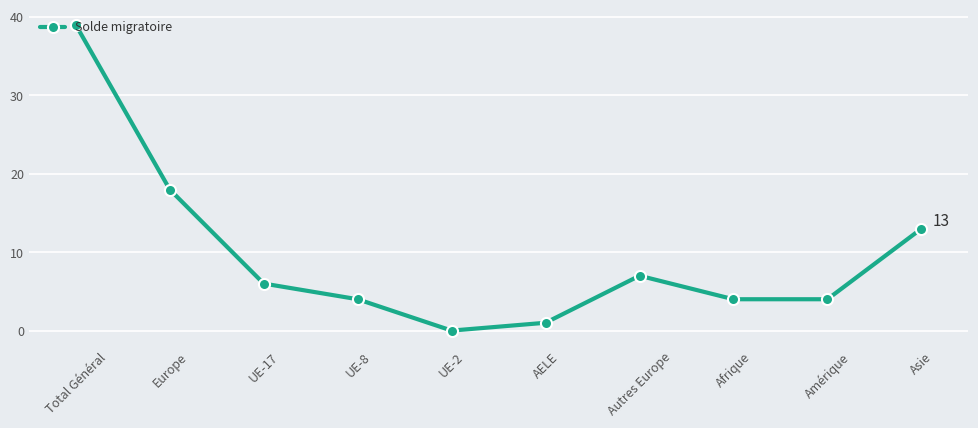

What is the value of the 6th point from the left?

1